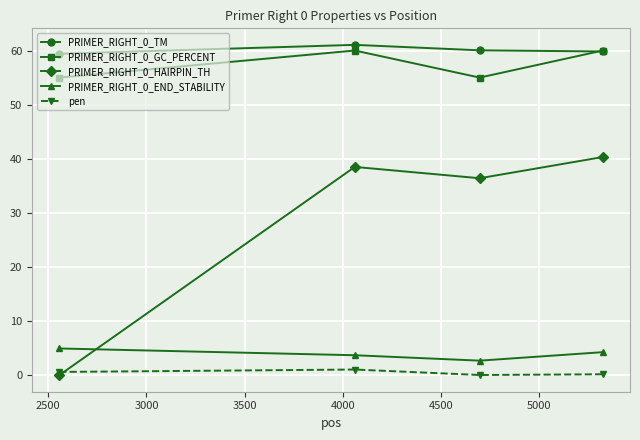

What is the maximum value for PRIMER_RIGHT_0_HAIRPIN_TH?

40.3